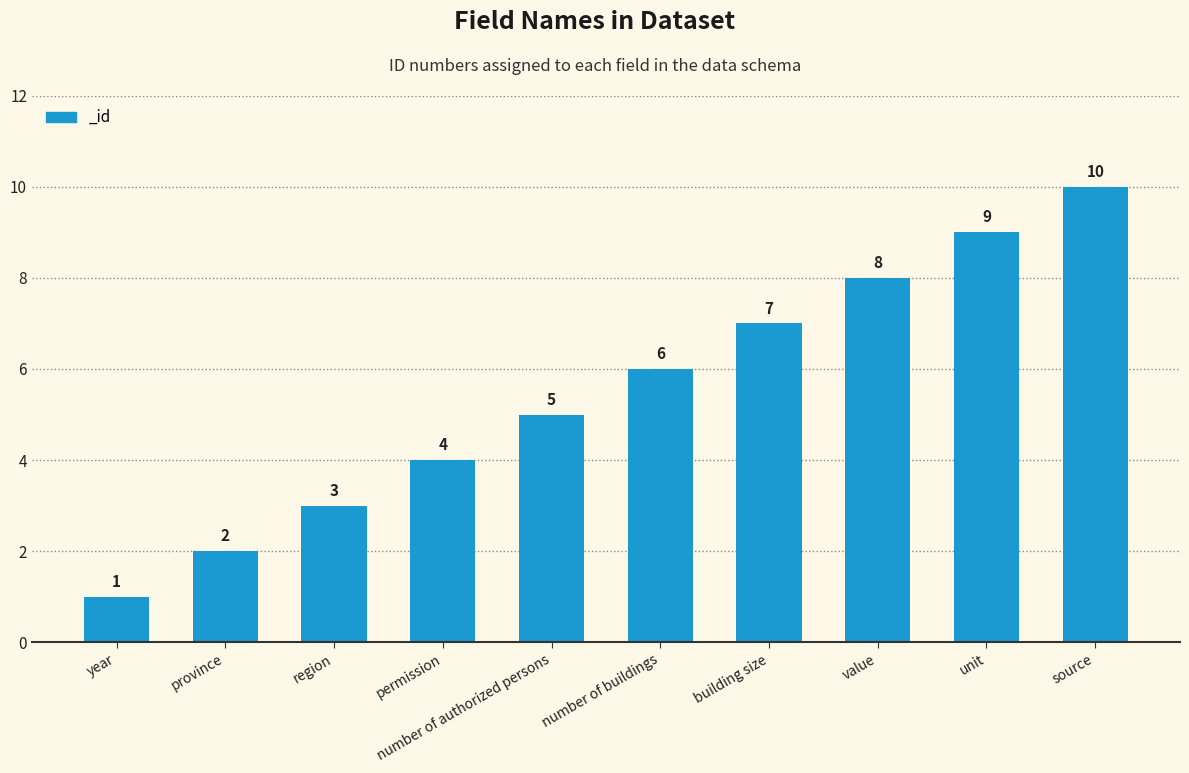

What is the difference between the second highest and minimum values?

8